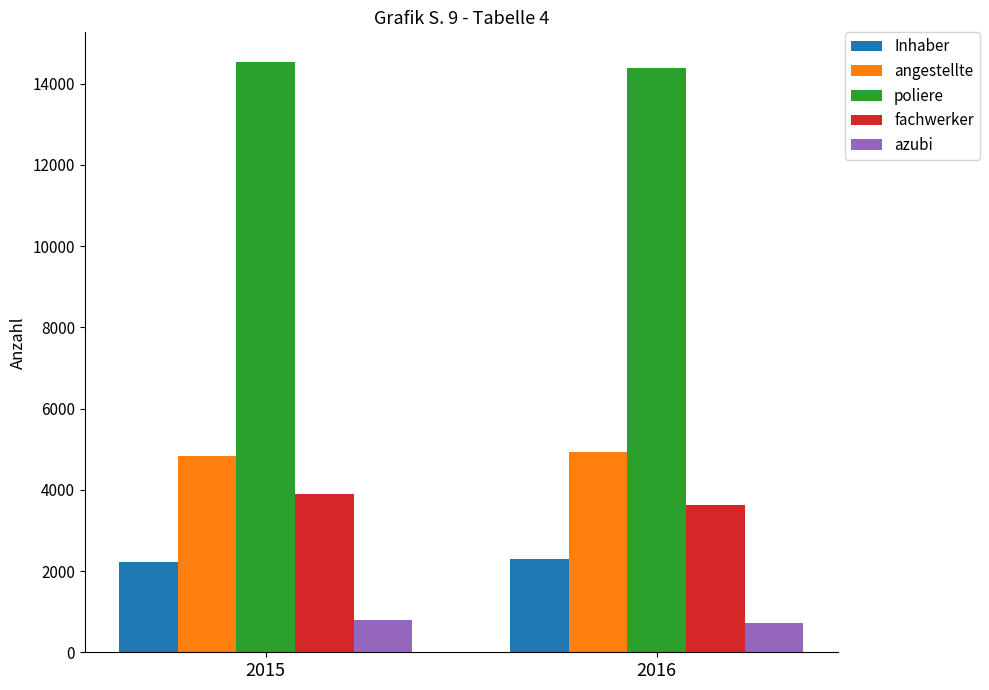

At how many categories does at least one series exceed 5172?

2